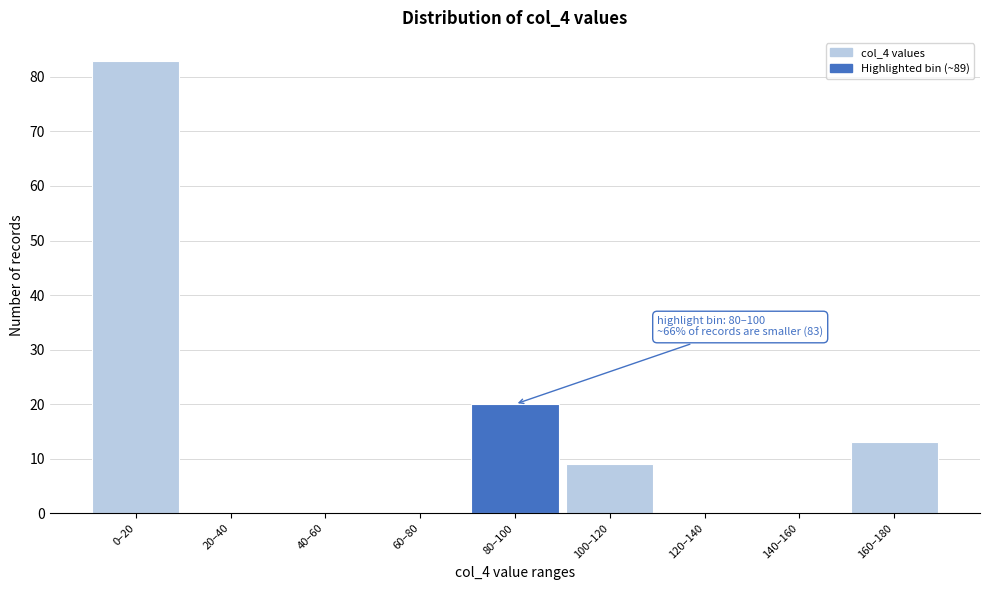

Reading right to left, extract all data points from this chart.

160–180=13	140–160=0	120–140=0	100–120=9	80–100=20	60–80=0	40–60=0	20–40=0	0–20=83